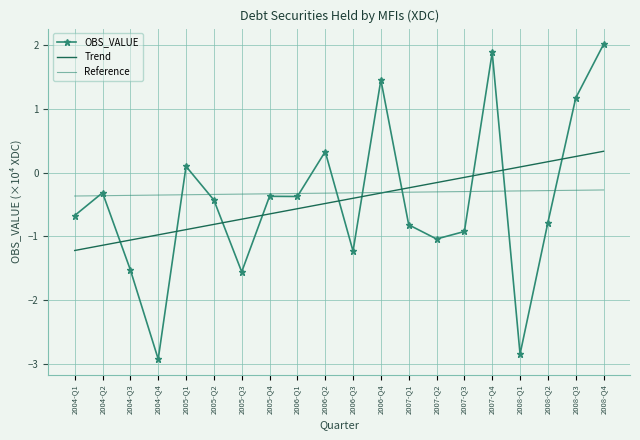

At how many categories does at least one series exceed 0?

8